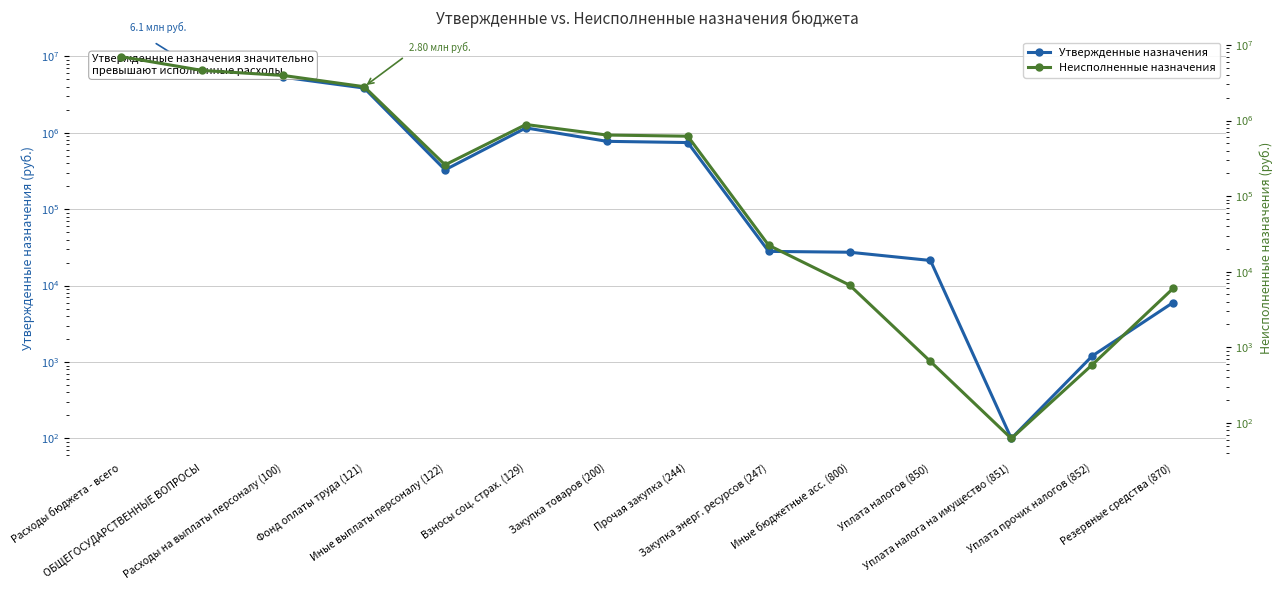

What is the label of the 5th point from the right?

Иные бюджетные асс. (800)